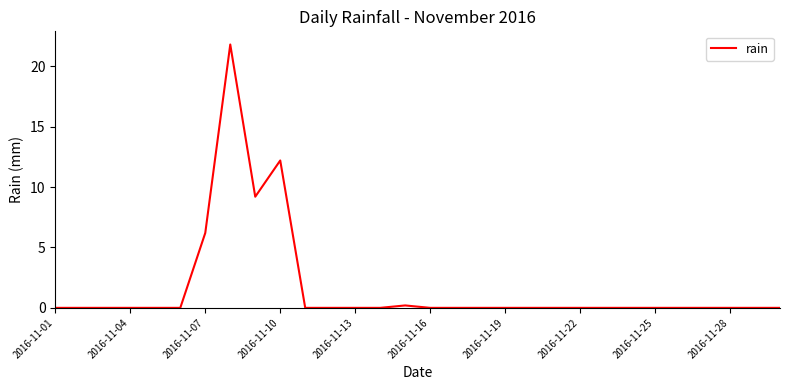

What is the difference between the maximum and minimum values?

21.8